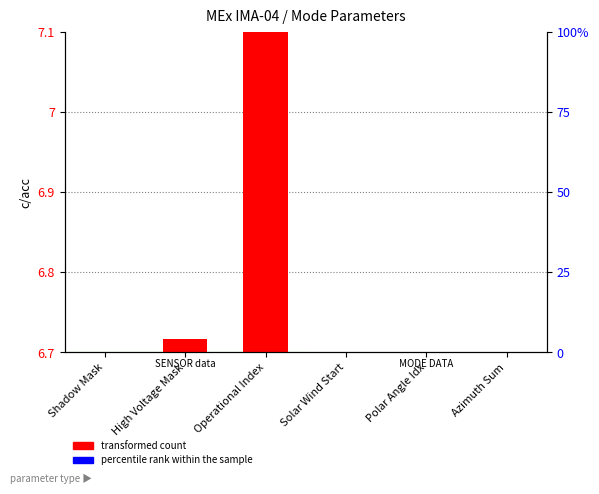

Which series has the largest total across all categories?

transformed count